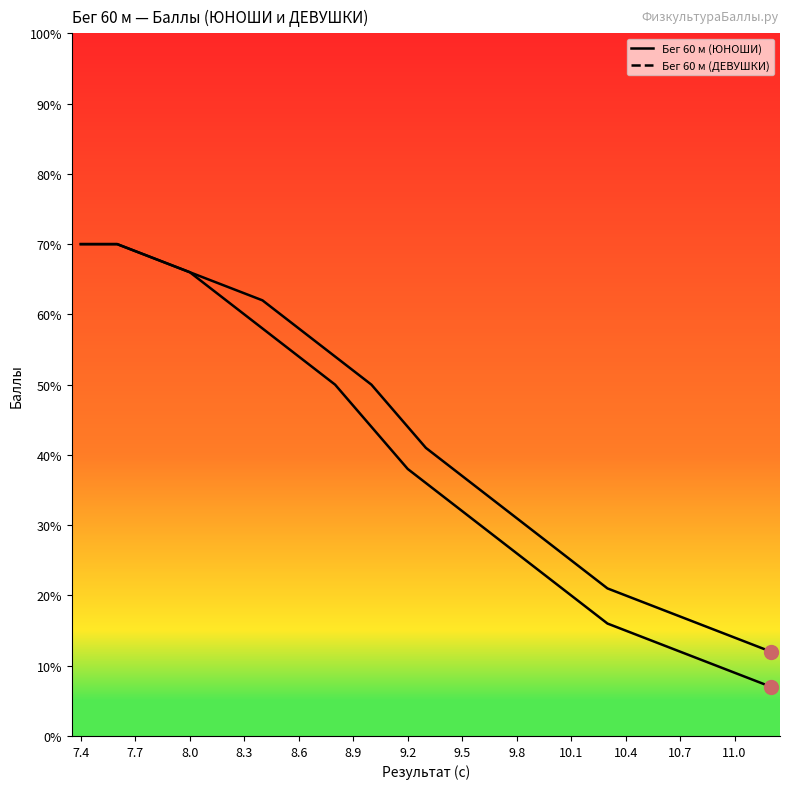

How many data points in Бег 60 м (ДЕВУШКИ) are less than 41?

19